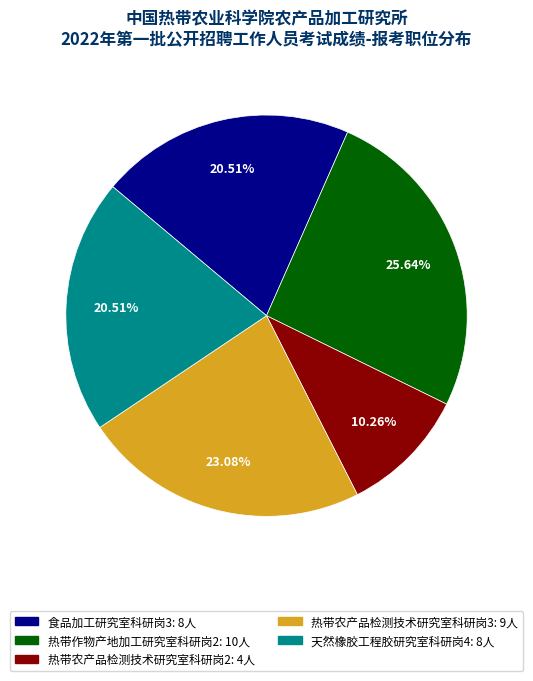

To the nearest percent, what is the difference between the 天然橡胶工程胶研究室科研岗4 and 热带作物产地加工研究室科研岗2 slice percentages?

5%